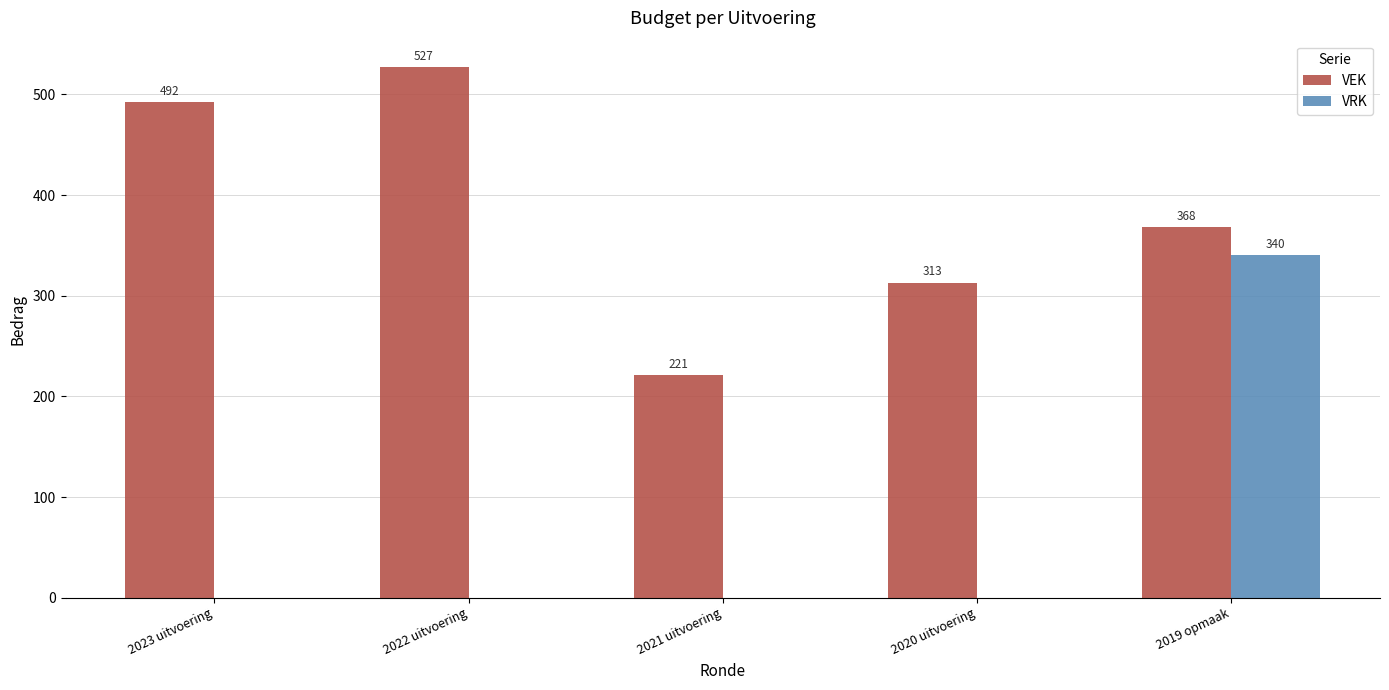

Which series changed the most between 2023 uitvoering and 2020 uitvoering?

VEK